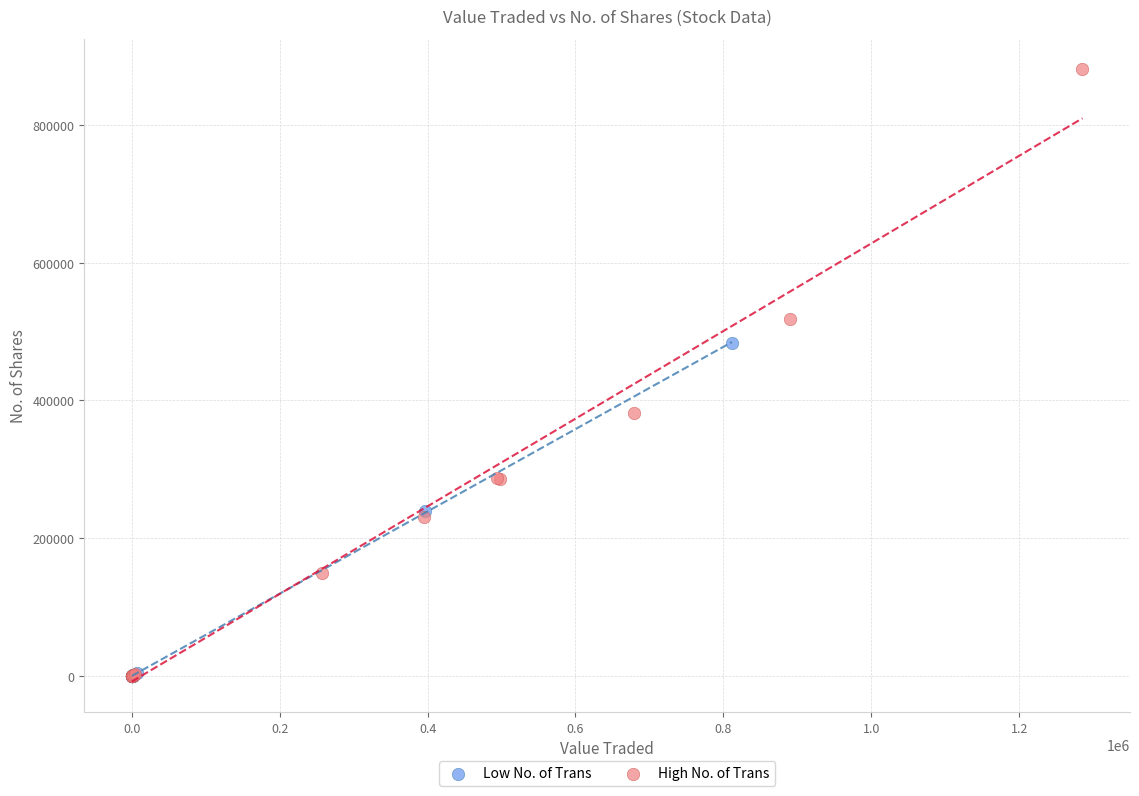

Which series has the widest spread of Y values?

High No. of Trans